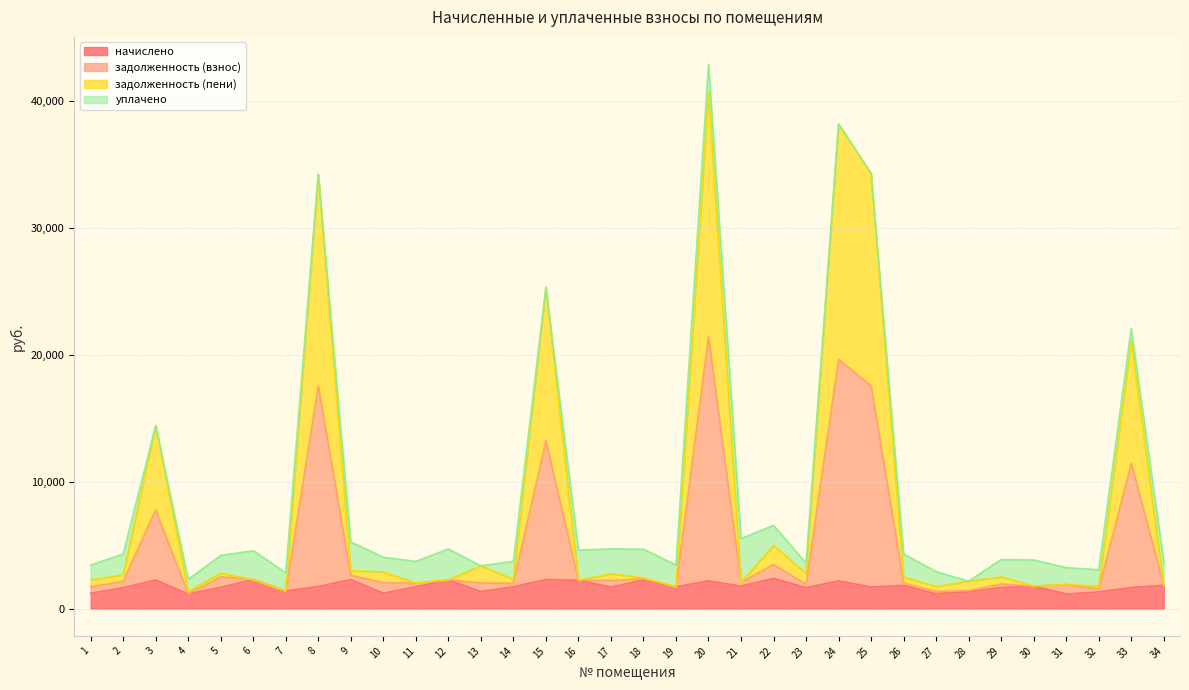

What is the sum of the начислено values at 33 and 17?

3367.3